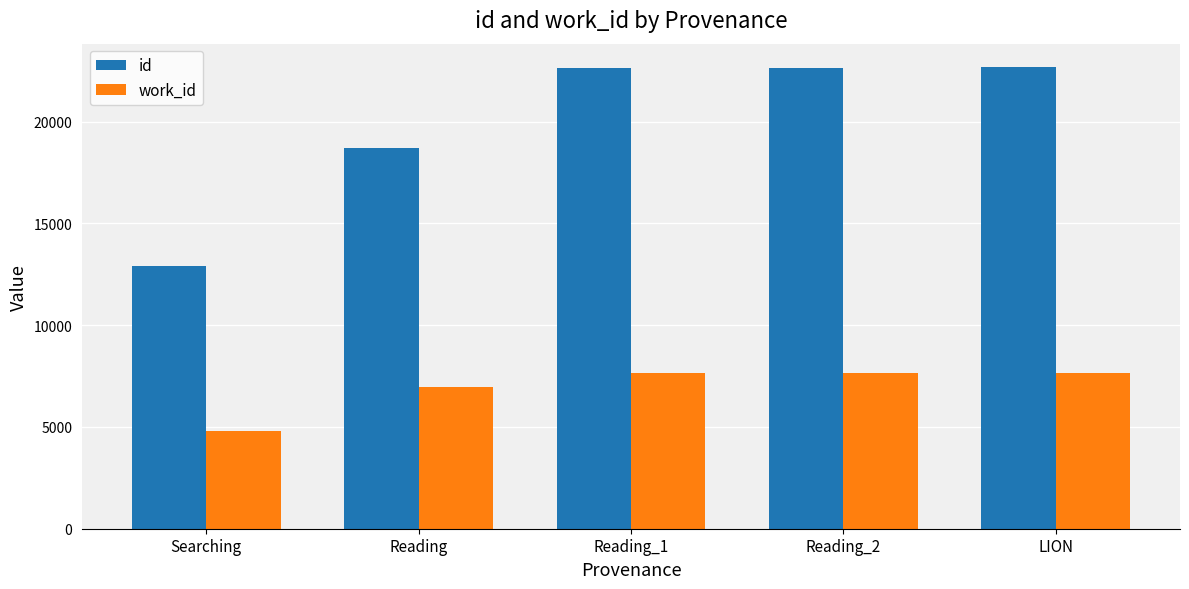

How many series are shown in this chart?

2